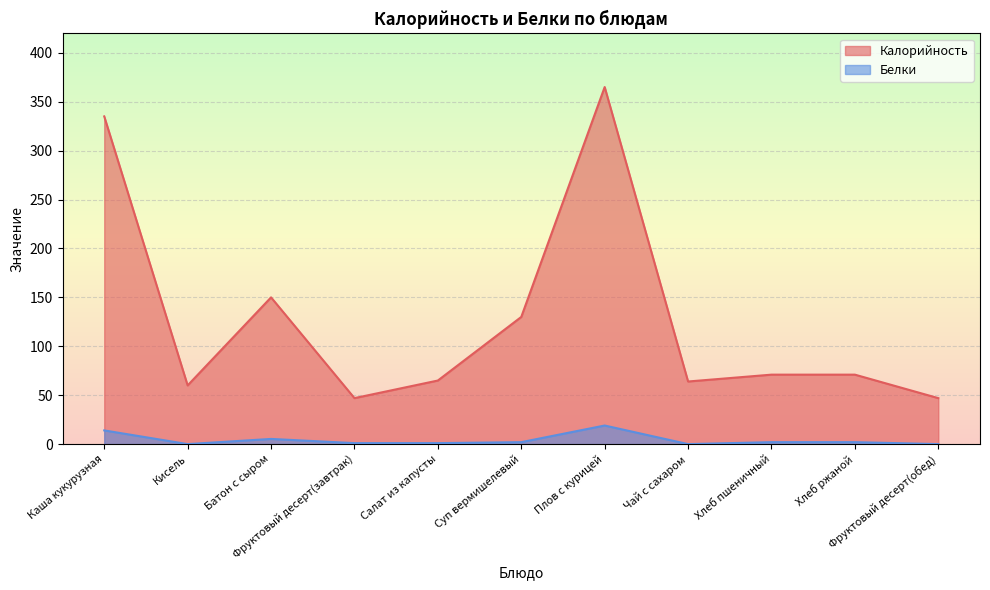

At which category is the sum across all series the highest?

Плов с курицей